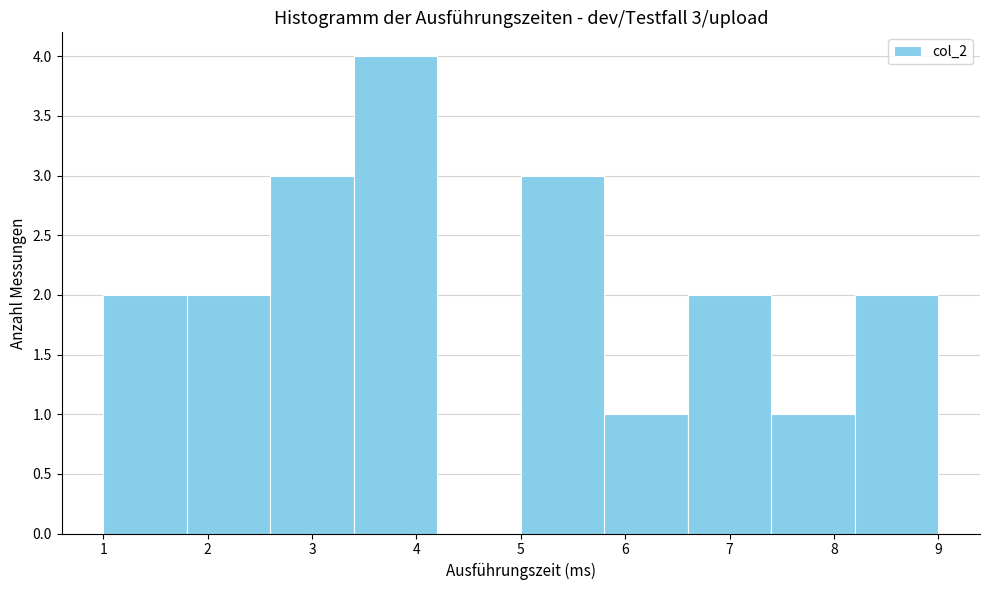

Over which range of the x-axis is the bar tallest?

3.4 to 4.2